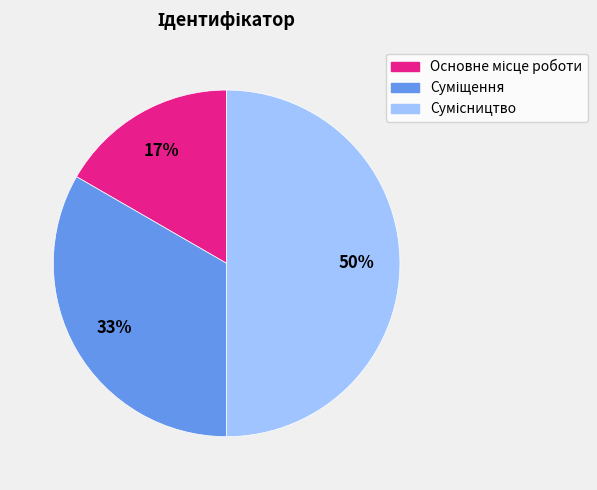

To the nearest percent, what is the average slice percentage?

33%